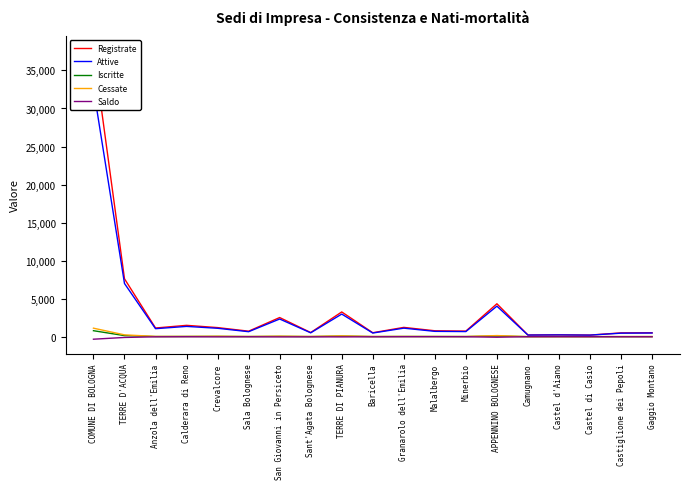

Which series has the largest total across all categories?

Registrate